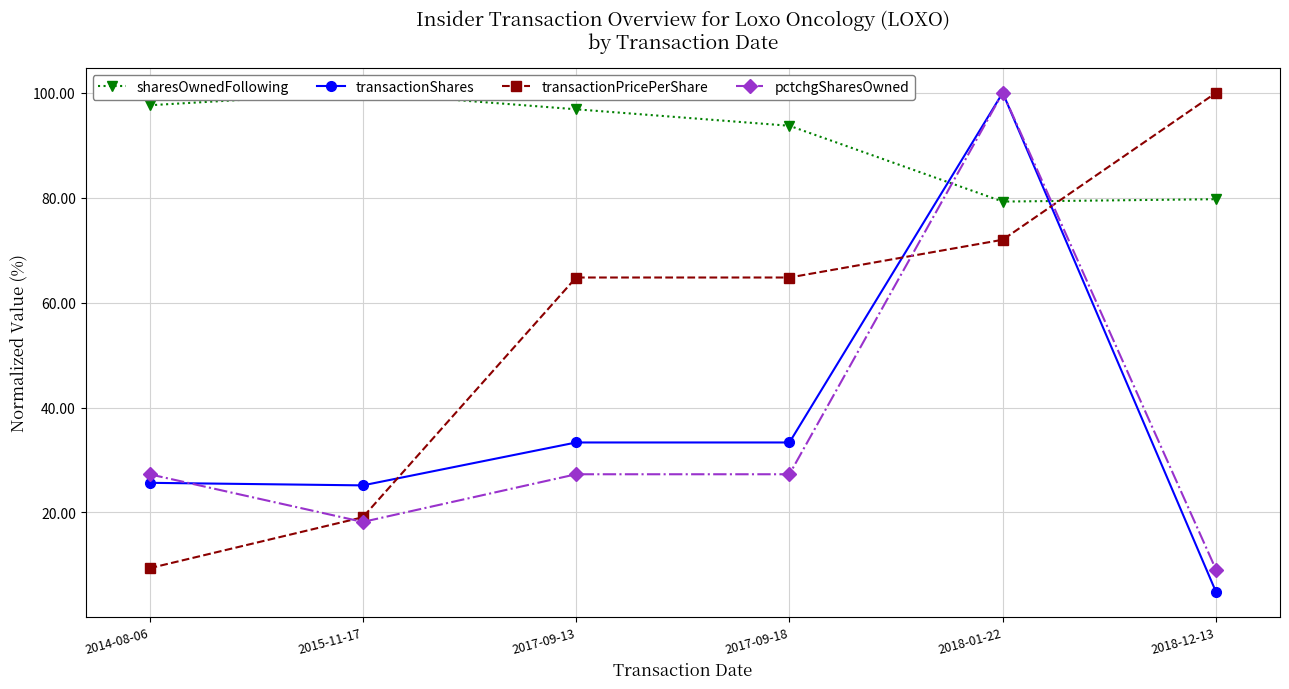

How many series are shown in this chart?

4